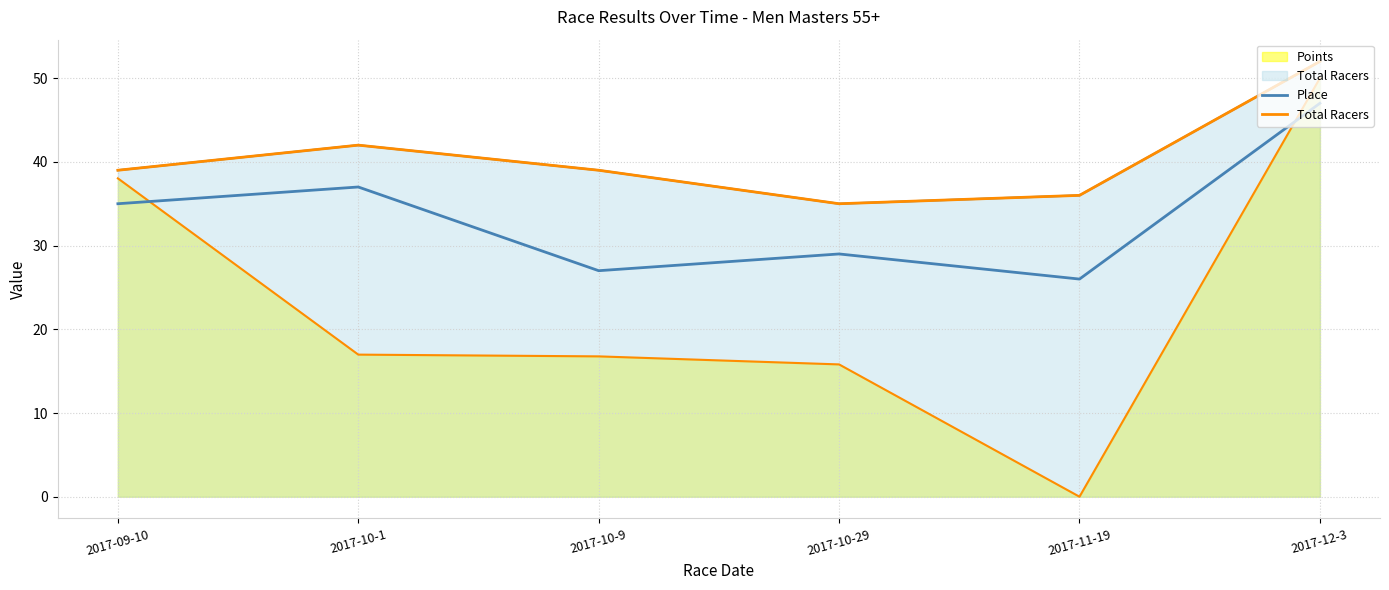

True or false: Place and Total Racers cross at least once.

False